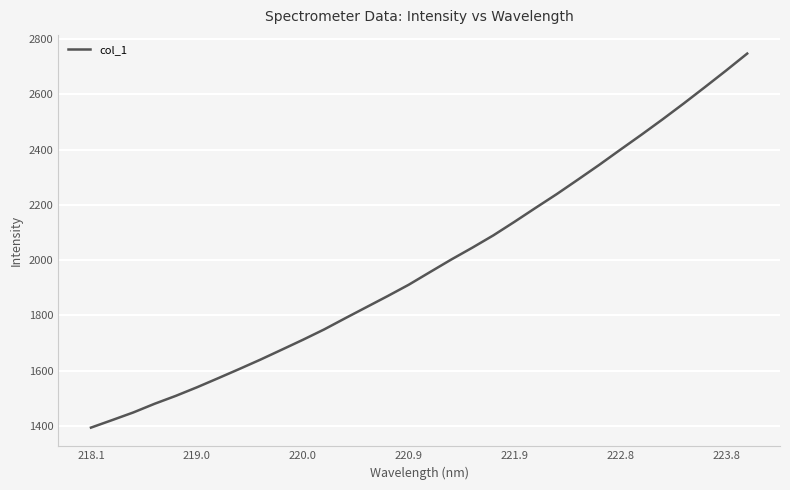

Does the chart display data point markers on the line(s)?

No